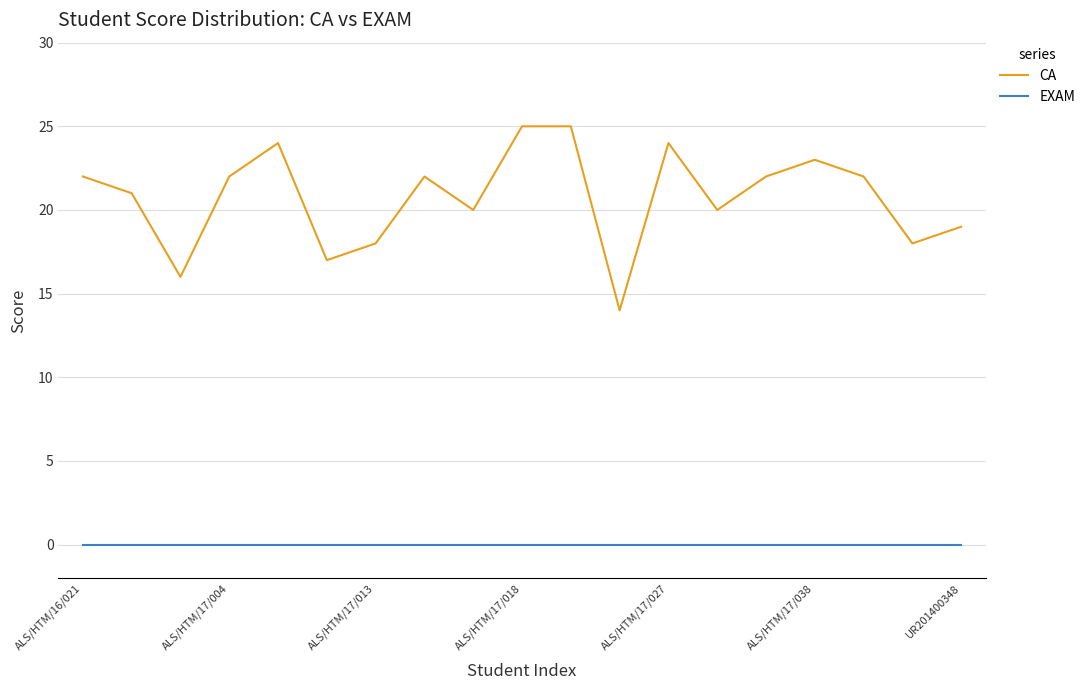

Reading left to right, extract all data points from this chart.

CA: 22	21	16	22	24	17	18	22	20	25	25	14	24	20	22	23	22	18	19
EXAM: 0	0	0	0	0	0	0	0	0	0	0	0	0	0	0	0	0	0	0